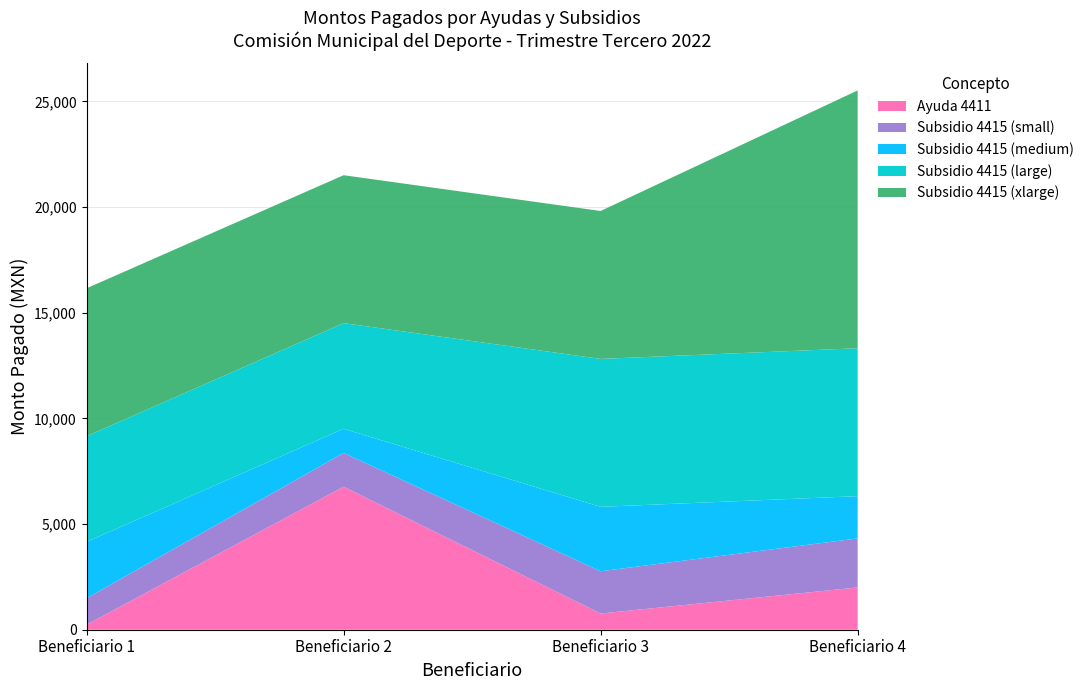

Reading right to left, transcribe all the data shown in this chart.

Ayuda 4411: 2000.0	766.9	6765.0	237.0
Subsidio 4415 (small): 2320.0	2000.0	1600.0	1252.8
Subsidio 4415 (medium): 2000.0	3048.0	1143.0	2667.0
Subsidio 4415 (large): 7000.0	7000.0	5000.0	5000.0
Subsidio 4415 (xlarge): 12200.0	7000.0	7000.0	7000.0